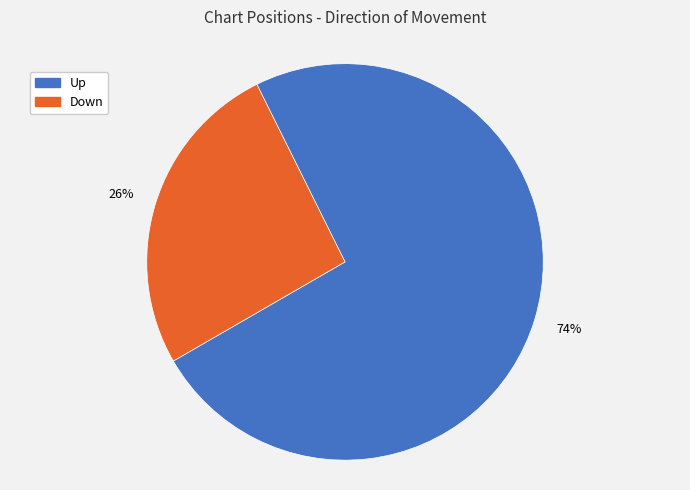

To the nearest percent, what percentage of the pie is Up?

74%